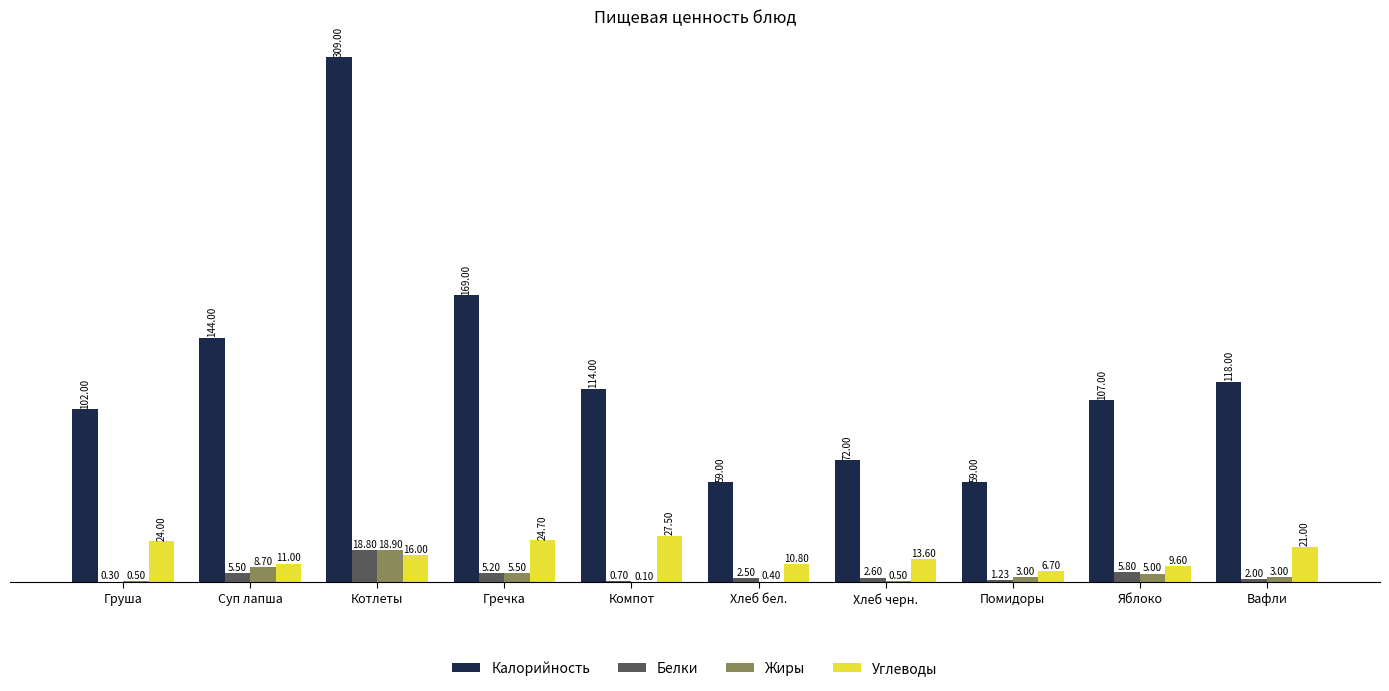

At which category is the sum across all series the highest?

Котлеты